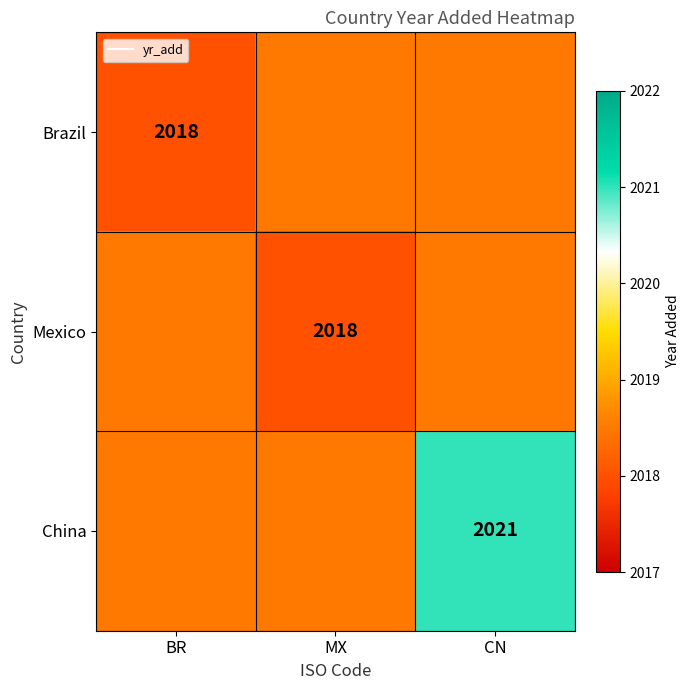

How many Brazil values are between 2018 and 2019?

3